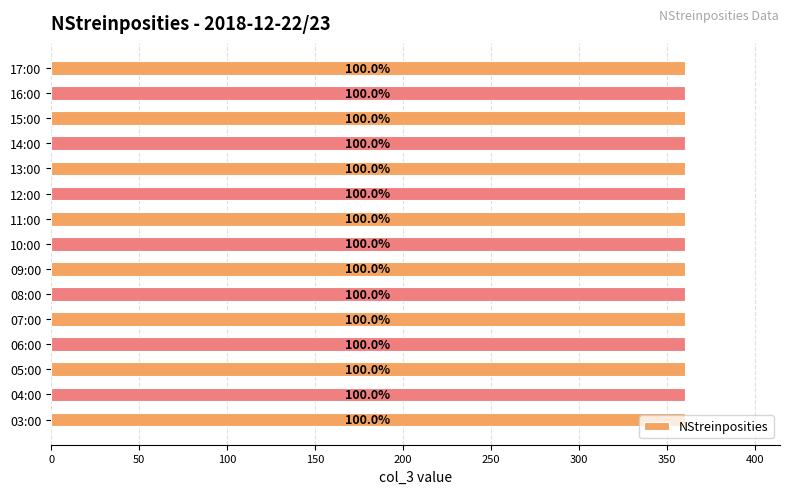

True or false: the data shows 360 at 17:00.

True